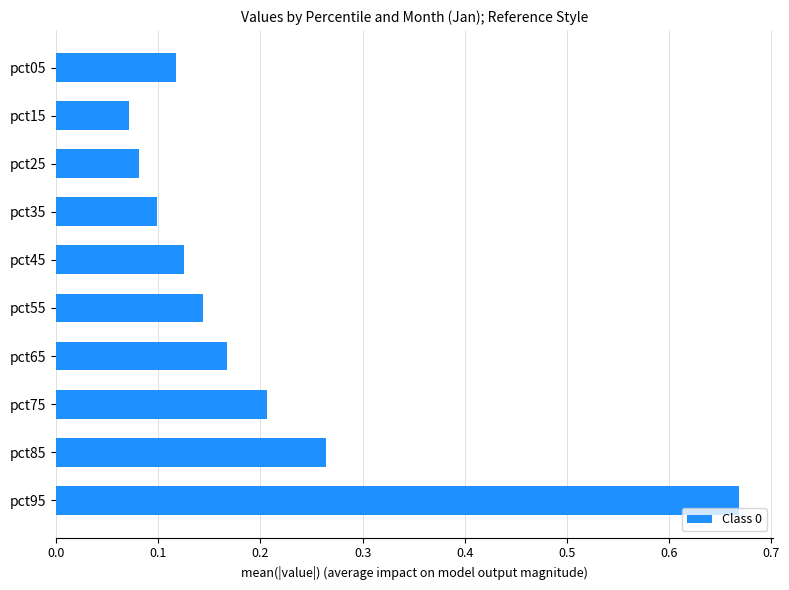

At which label is the value closest to 0?

pct15